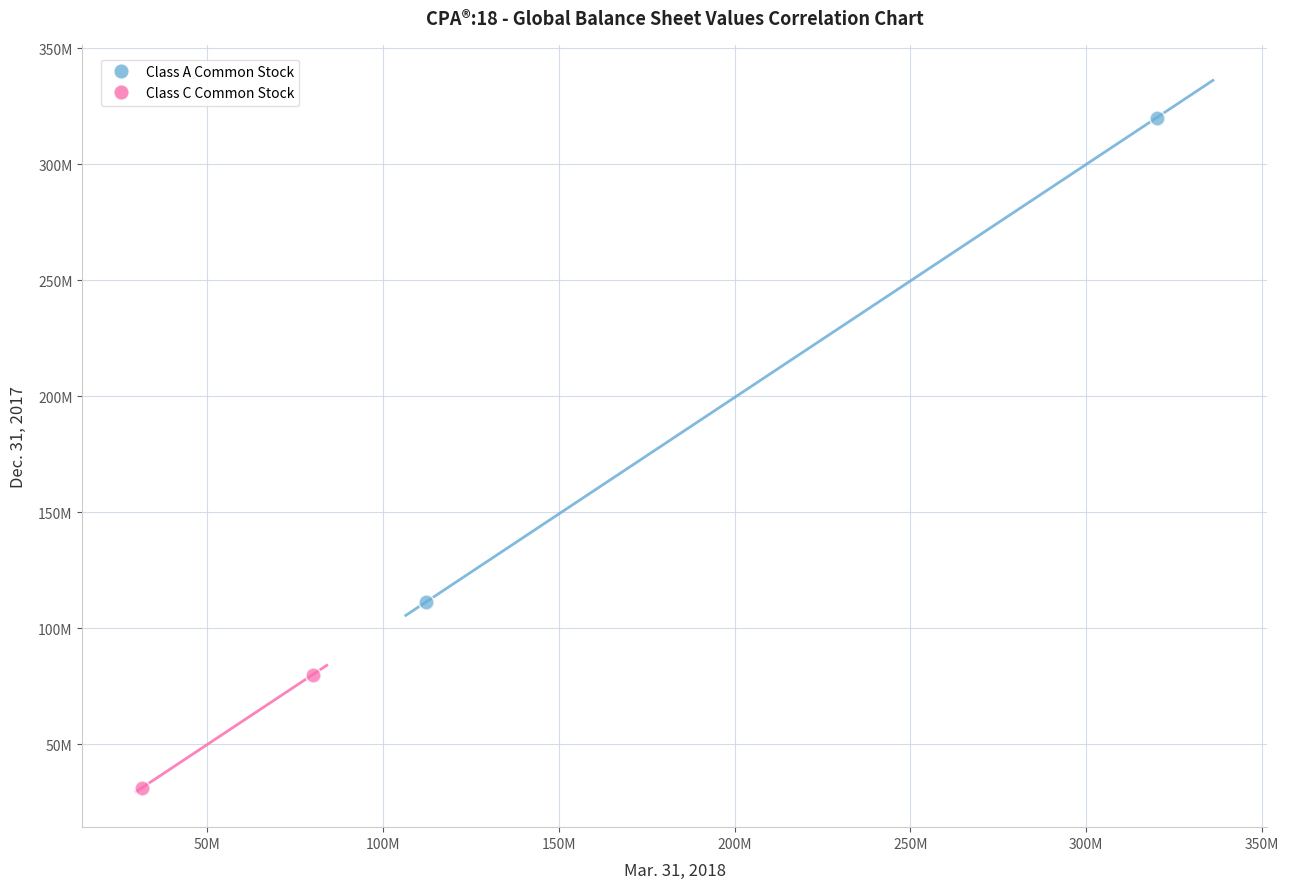

Which series has the largest Y range (max minus min)?

Class A Common Stock